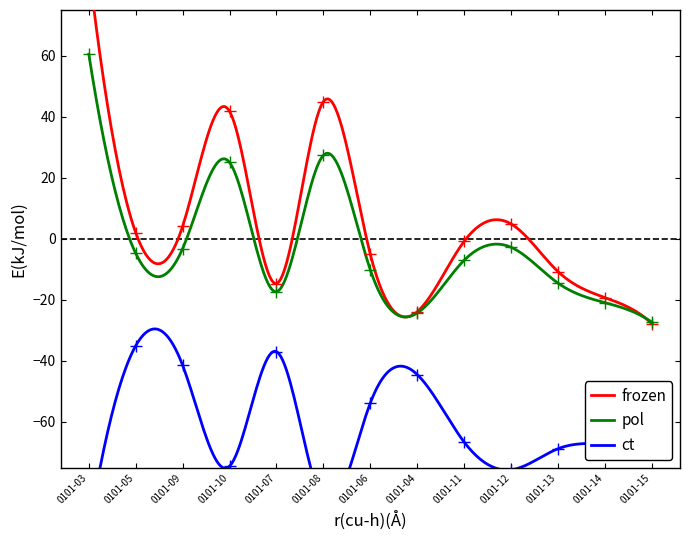

Which series has the largest total across all categories?

frozen